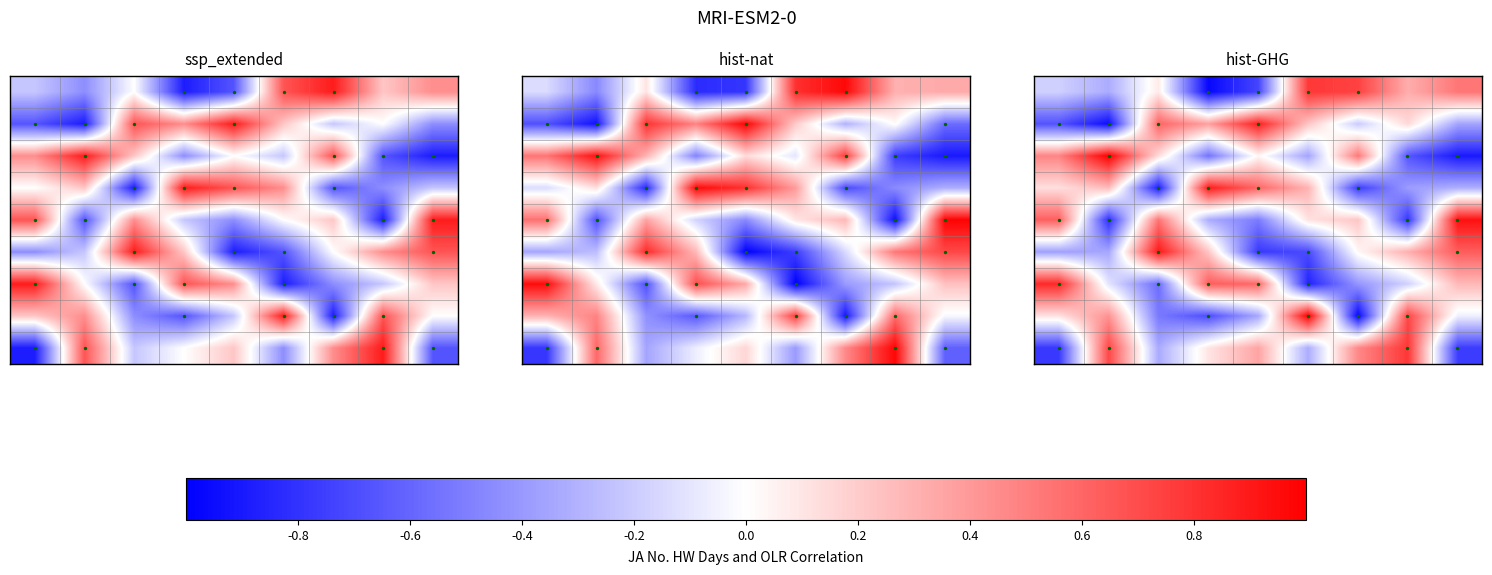

How many categories are shown in the chart?

9